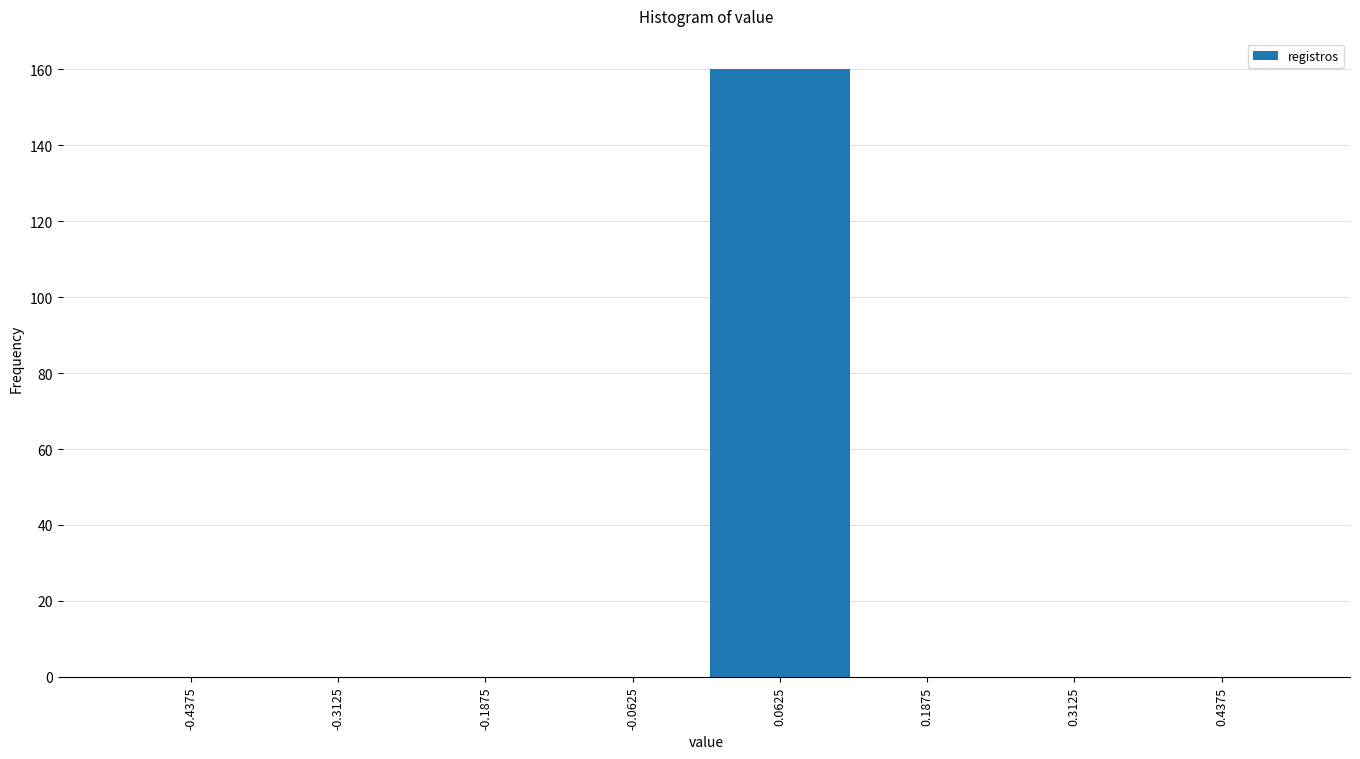

Reading left to right, list every bar in this chart as the range it spans on the x-axis followed by its height. Neither the bar edges nor the heights are printed on the chart, so give them approximately, as read against the axes.

-0.500 to -0.375: 0
-0.375 to -0.250: 0
-0.250 to -0.125: 0
-0.125 to 0.000: 0
0.000 to 0.125: 160
0.125 to 0.250: 0
0.250 to 0.375: 0
0.375 to 0.500: 0